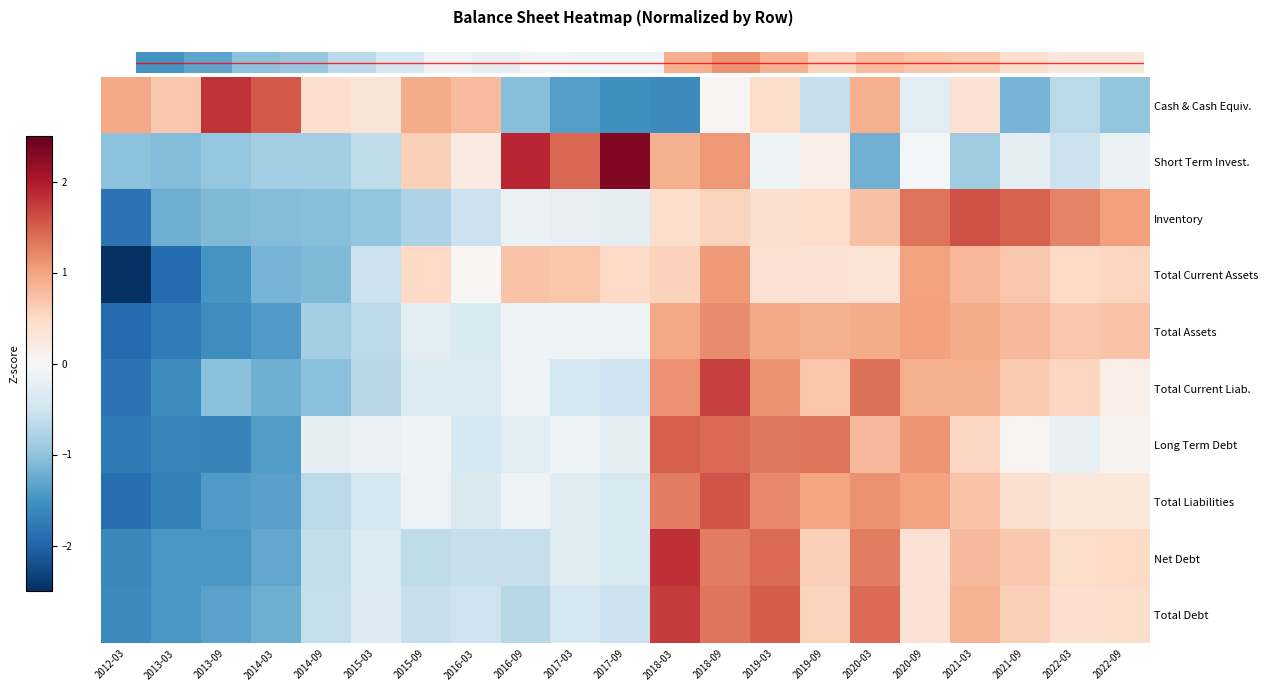

How many distinct data groups are displayed?

10